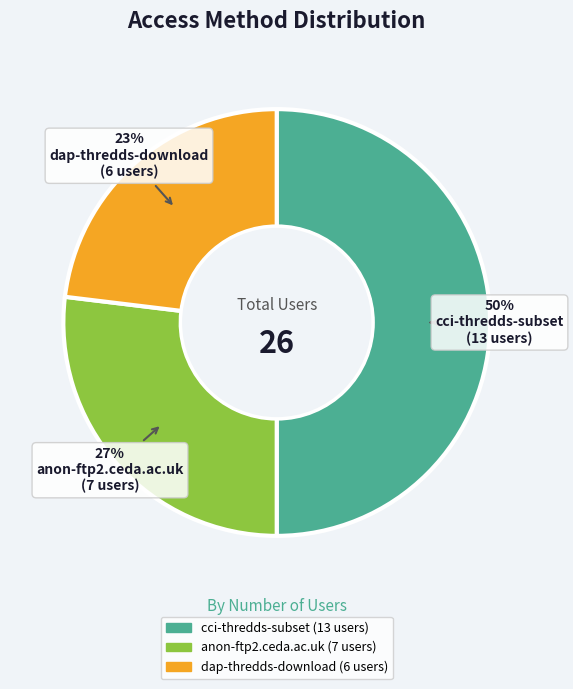

Which has a higher value, anon-ftp2.ceda.ac.uk or dap-thredds-download?

anon-ftp2.ceda.ac.uk